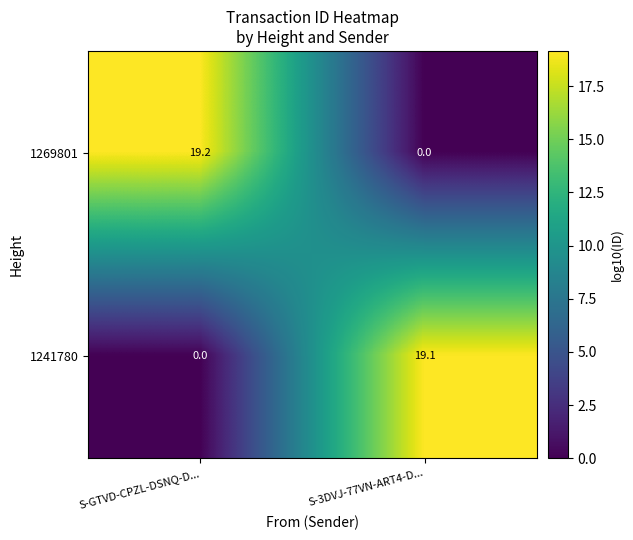

Is it true that 1269801 equals 0.0 at S-3DVJ-77VN-ART4-D...?

True